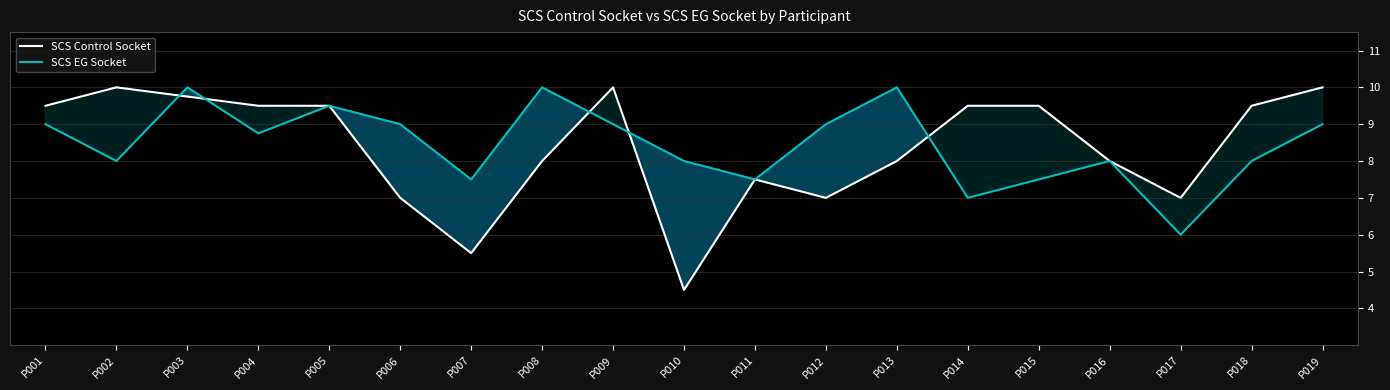

Between which two adjacent categories do SCS Control Socket and SCS EG Socket first intersect?

P002 and P003